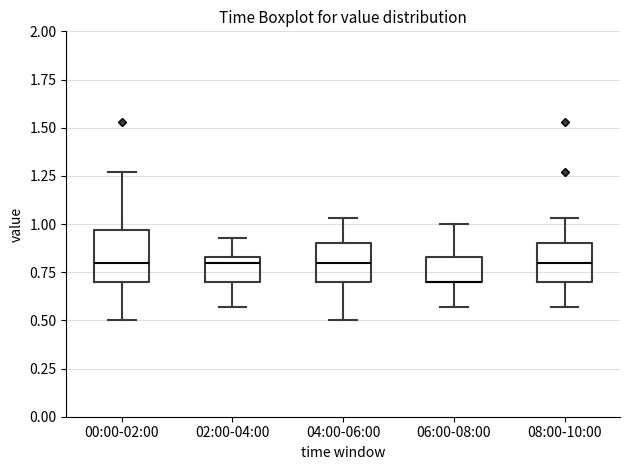

Reading left to right, transcribe this box plot: for each box, give where its median line is, the range the box spans, and where its two whiskers end, as read against the y-axis. The values are not printed on the chart, so give them approximately, as read against the axis.

00:00-02:00: median 0.80, box 0.70 to 0.95, whiskers 0.50 to 1.25
02:00-04:00: median 0.80, box 0.70 to 0.85, whiskers 0.55 to 0.95
04:00-06:00: median 0.80, box 0.70 to 0.90, whiskers 0.50 to 1.05
06:00-08:00: median 0.70 (drawn on the box's lower edge), box 0.70 to 0.85, whiskers 0.55 to 1.00
08:00-10:00: median 0.80, box 0.70 to 0.90, whiskers 0.55 to 1.05